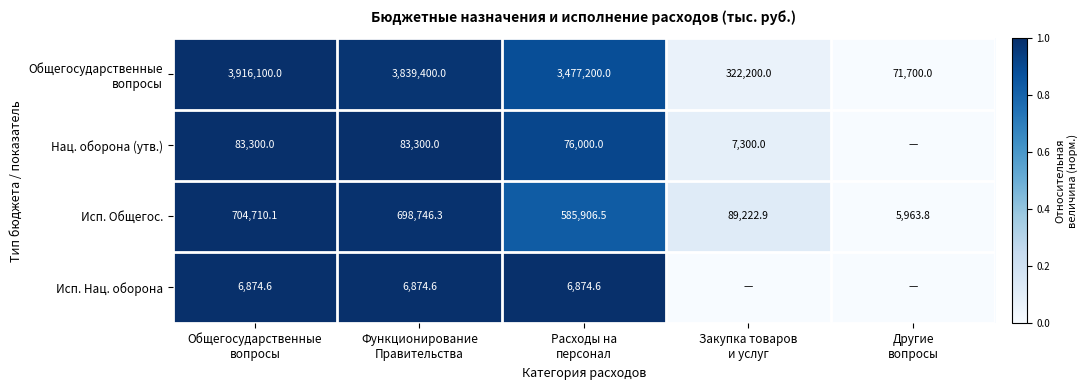

What is the lowest value of the Исп. Общегос. series?

5963.8